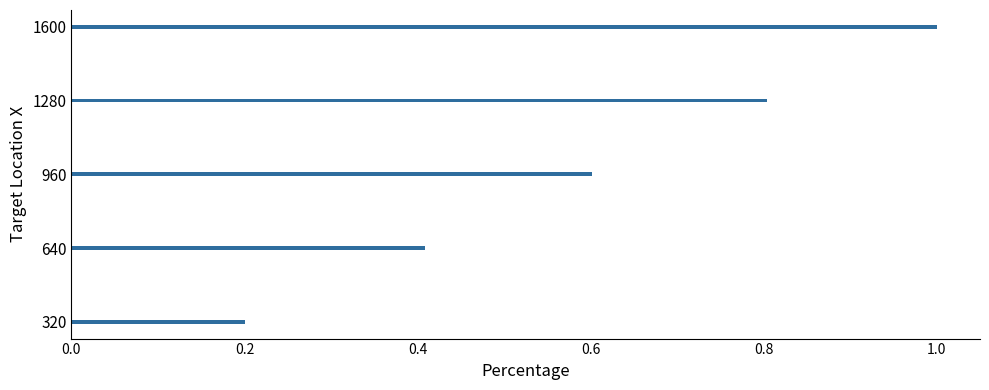

Reading top to bottom, transcribe all the data shown in this chart.

1.0	0.8	0.6	0.4	0.2